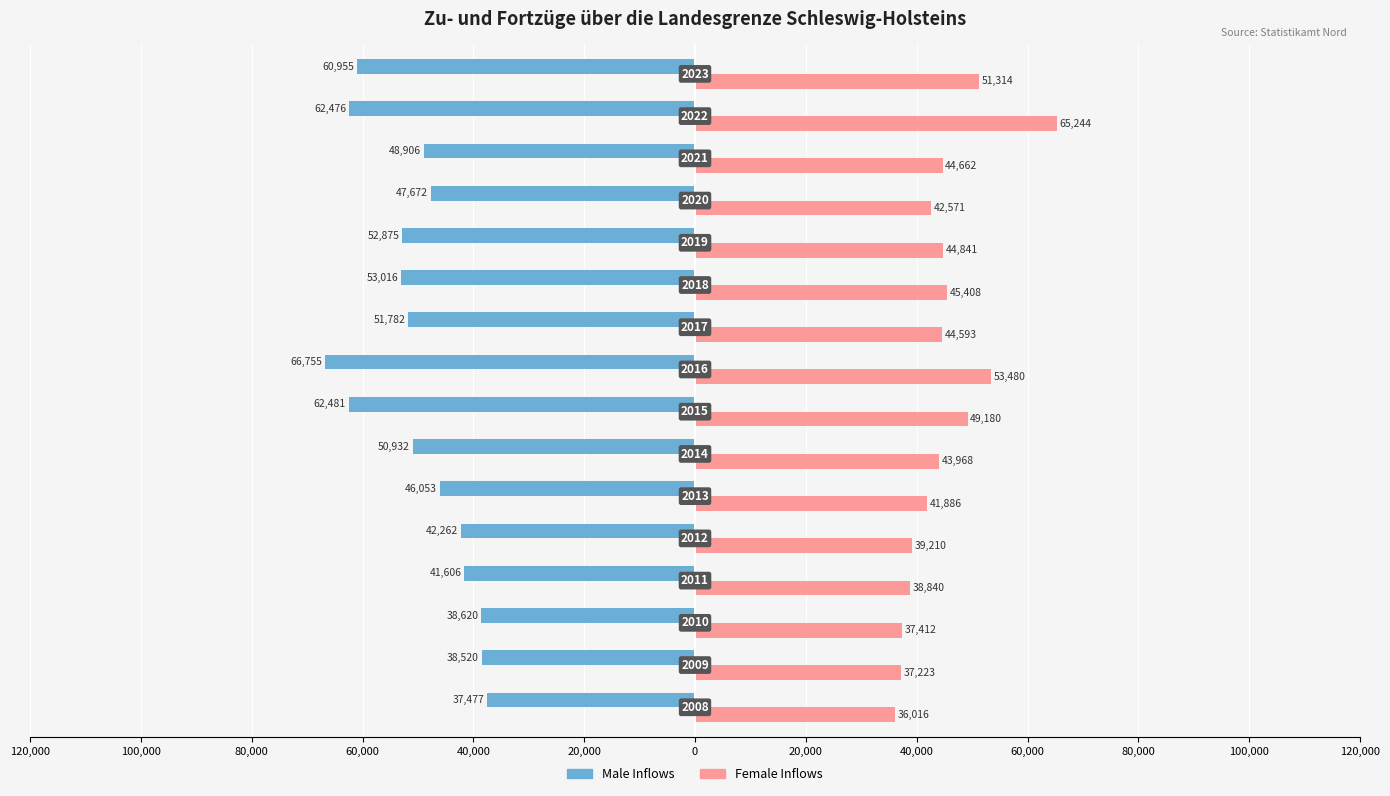

What is the sum of all Male Inflows values?

-802388